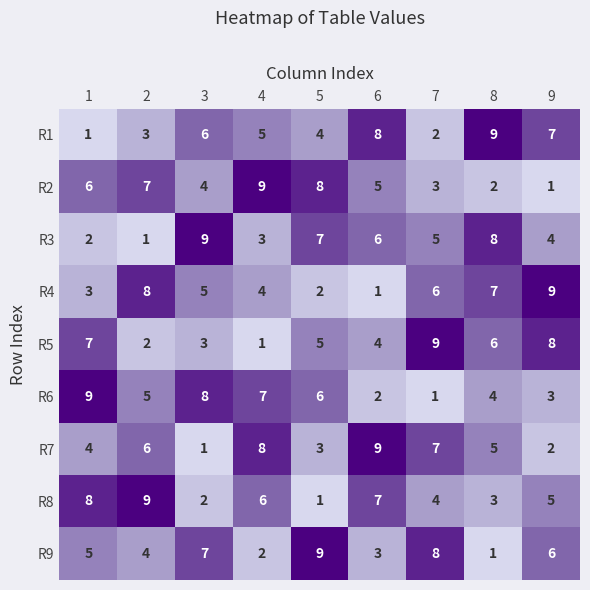

What is the approximate value of R9 at 6?

3